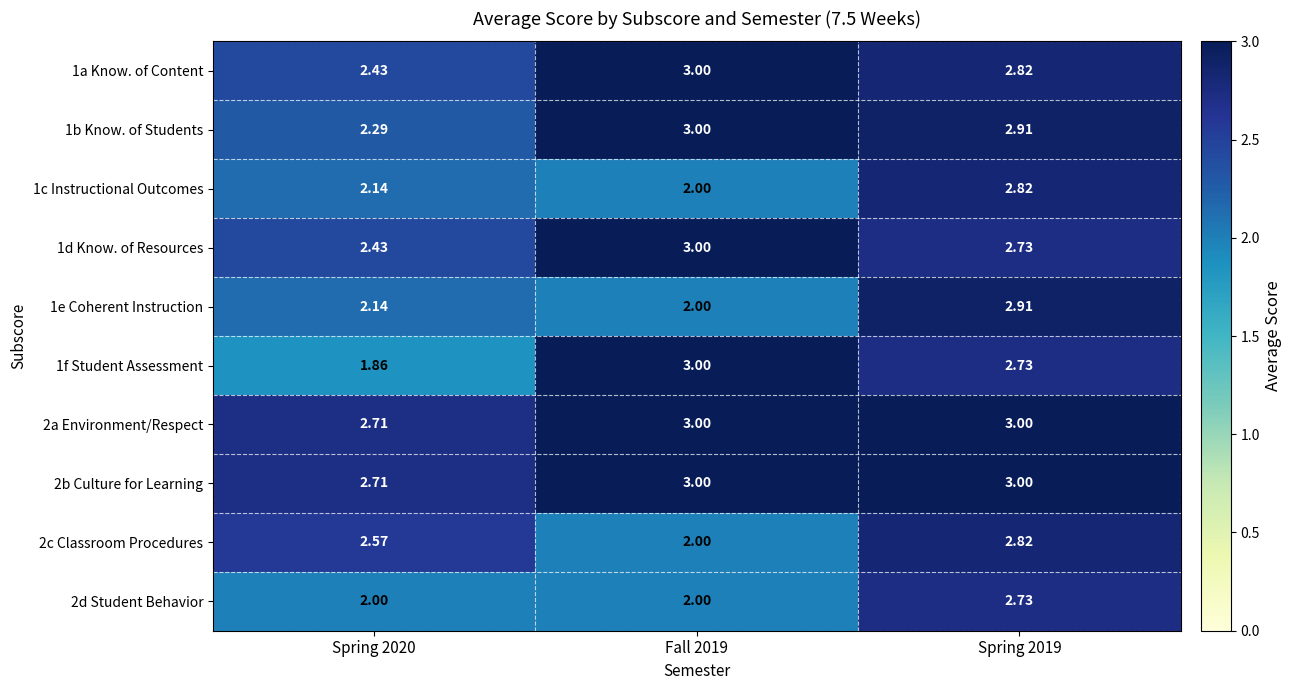

Between Spring 2020 and Spring 2019, which series saw the biggest shift?

1f Student Assessment